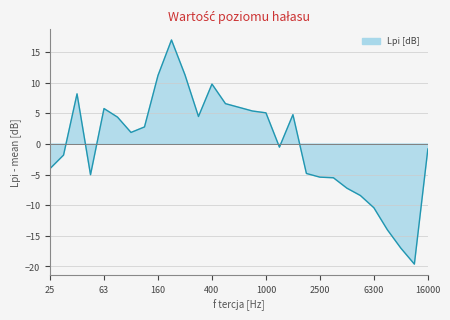

What is the minimum value shown in the chart?

-19.6